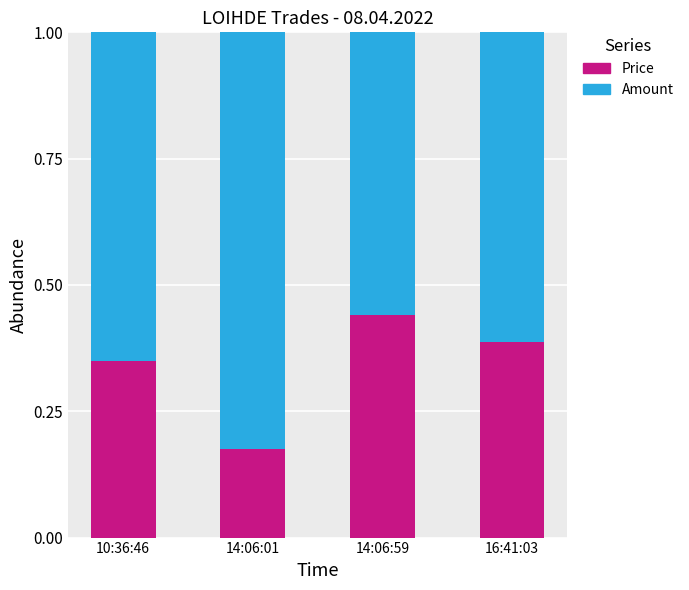

True or false: Price has a value of 0.1 at 14:06:01.

False